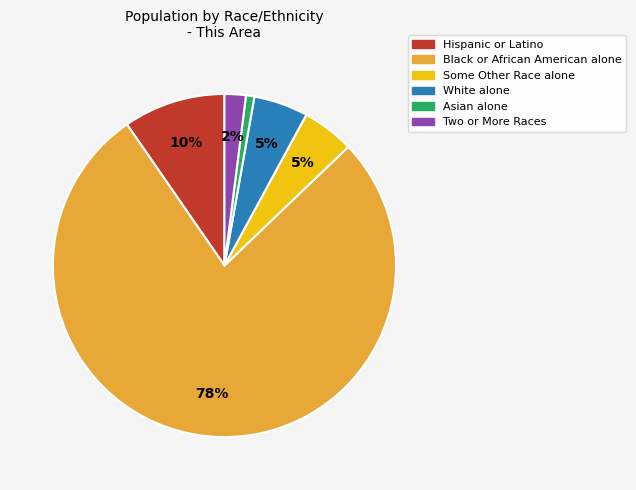

How many segments does this pie chart have?

6